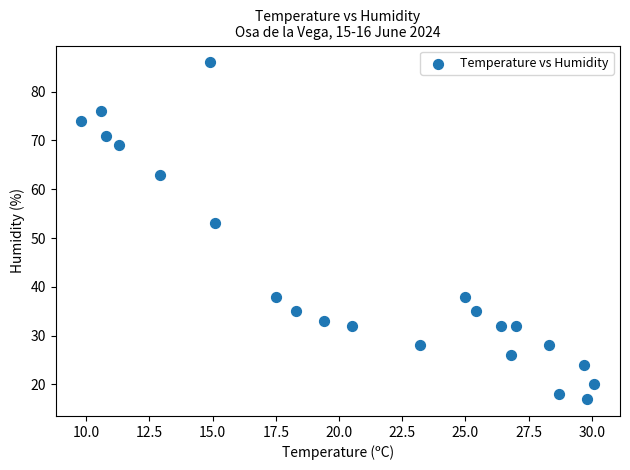

What Y value in the scatter plot is closest to 51?

53